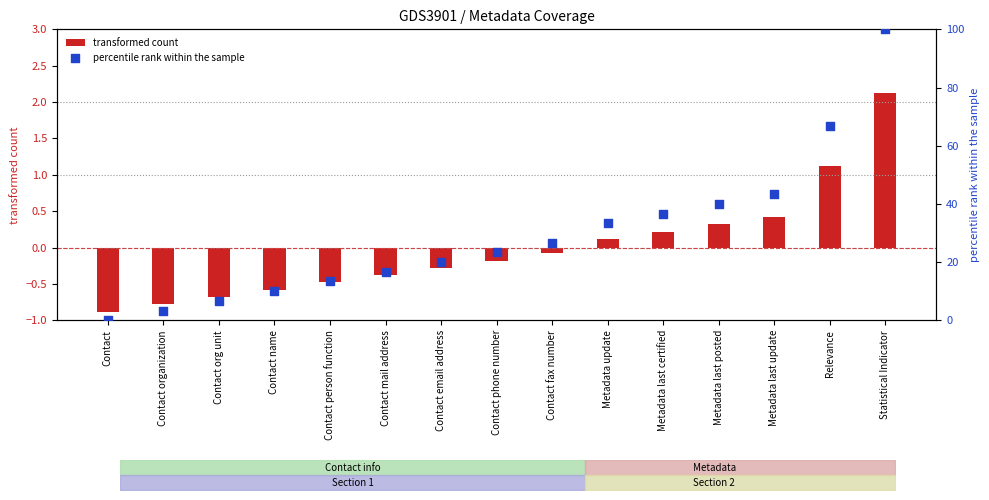

What are all the series names shown in the legend?

transformed count, percentile rank within the sample